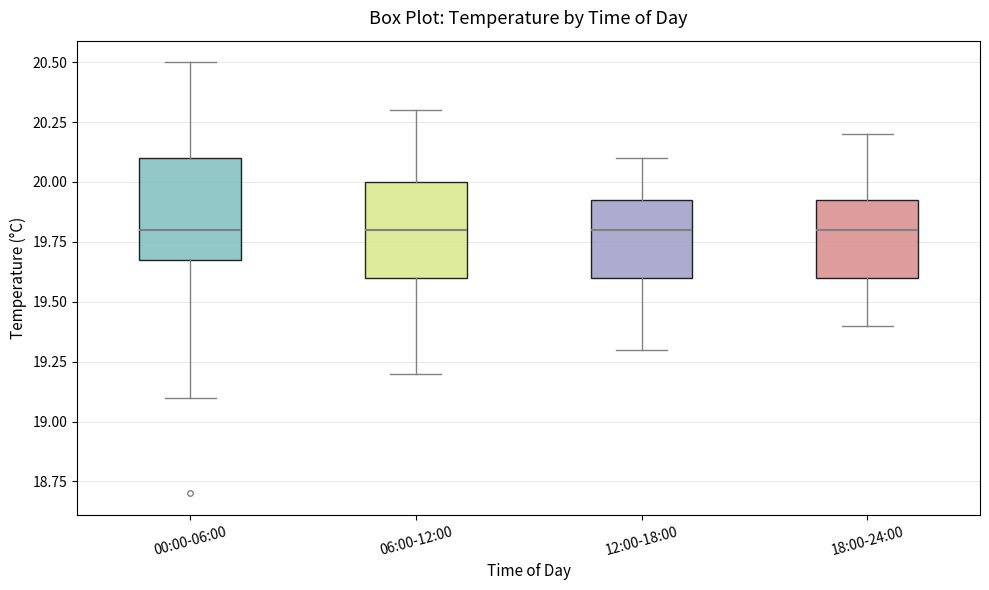

Where is the upper edge of the box for 06:00-12:00 on the y-axis? The values are not printed on the chart, so give them approximately, as read against the axis.

20.00